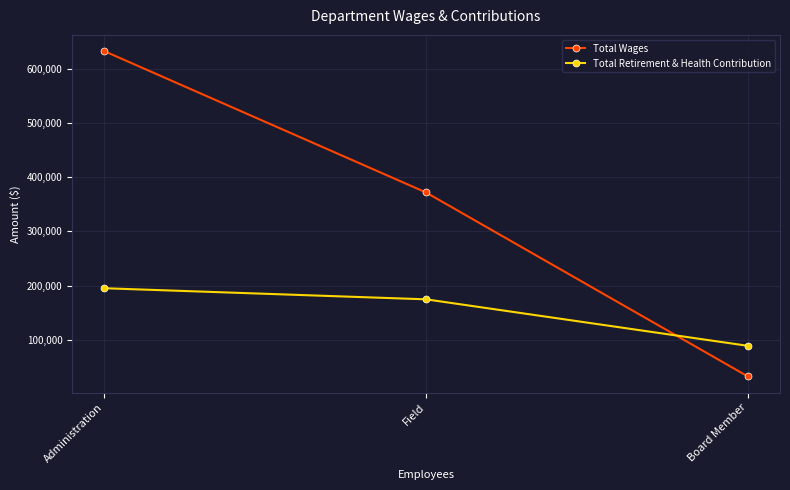

At which category is the sum across all series the highest?

Administration